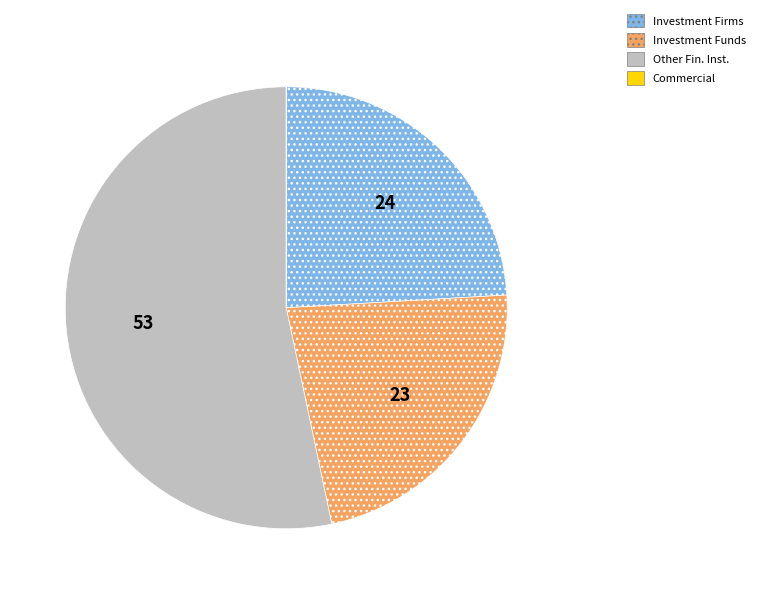

Is there any slice that represents more than half of the pie?

Yes